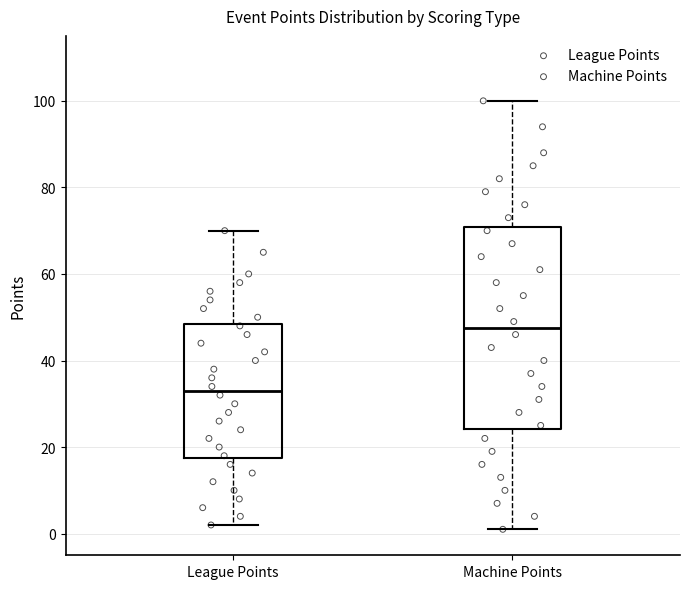

Which box is the tallest, from its lower edge to its upper edge?

Machine Points